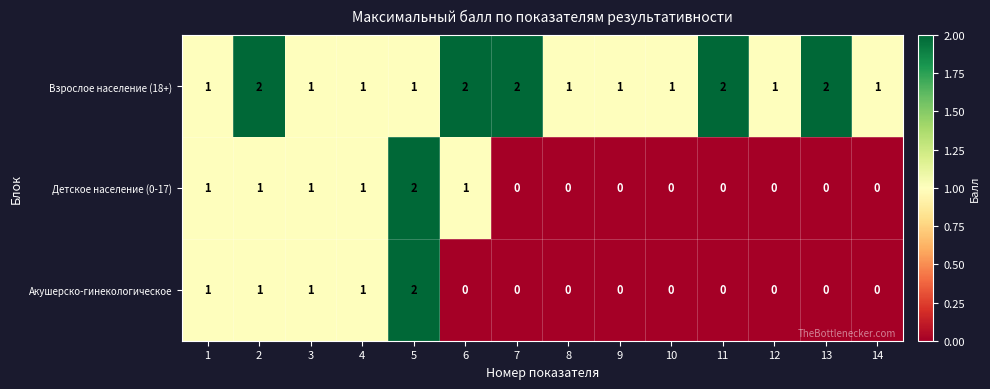

True or false: Взрослое население (18+) has a value of 2 at 13.

True